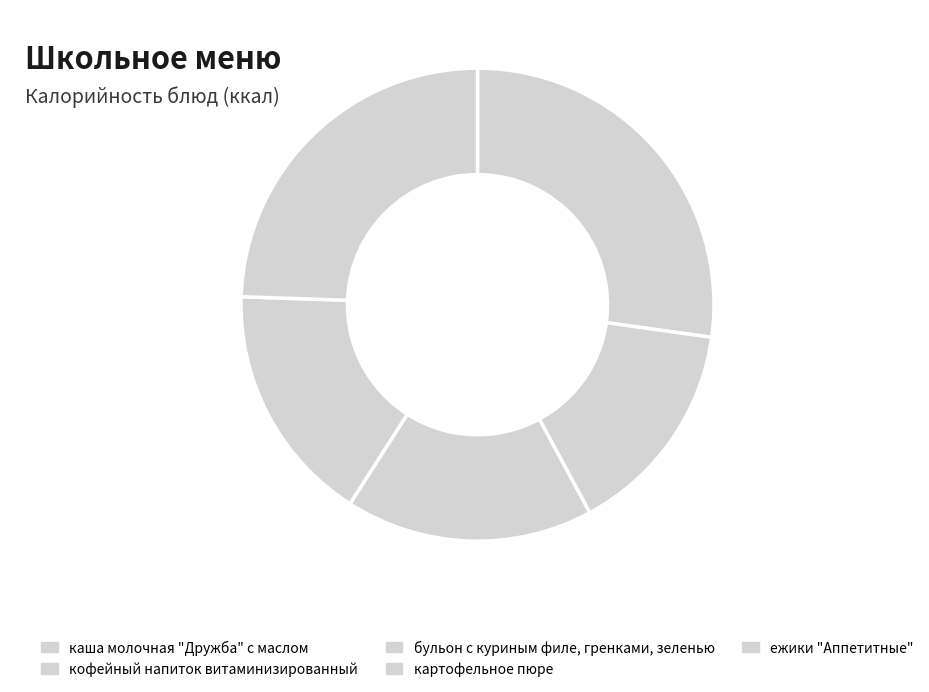

Count the number of slices in the pie.

5